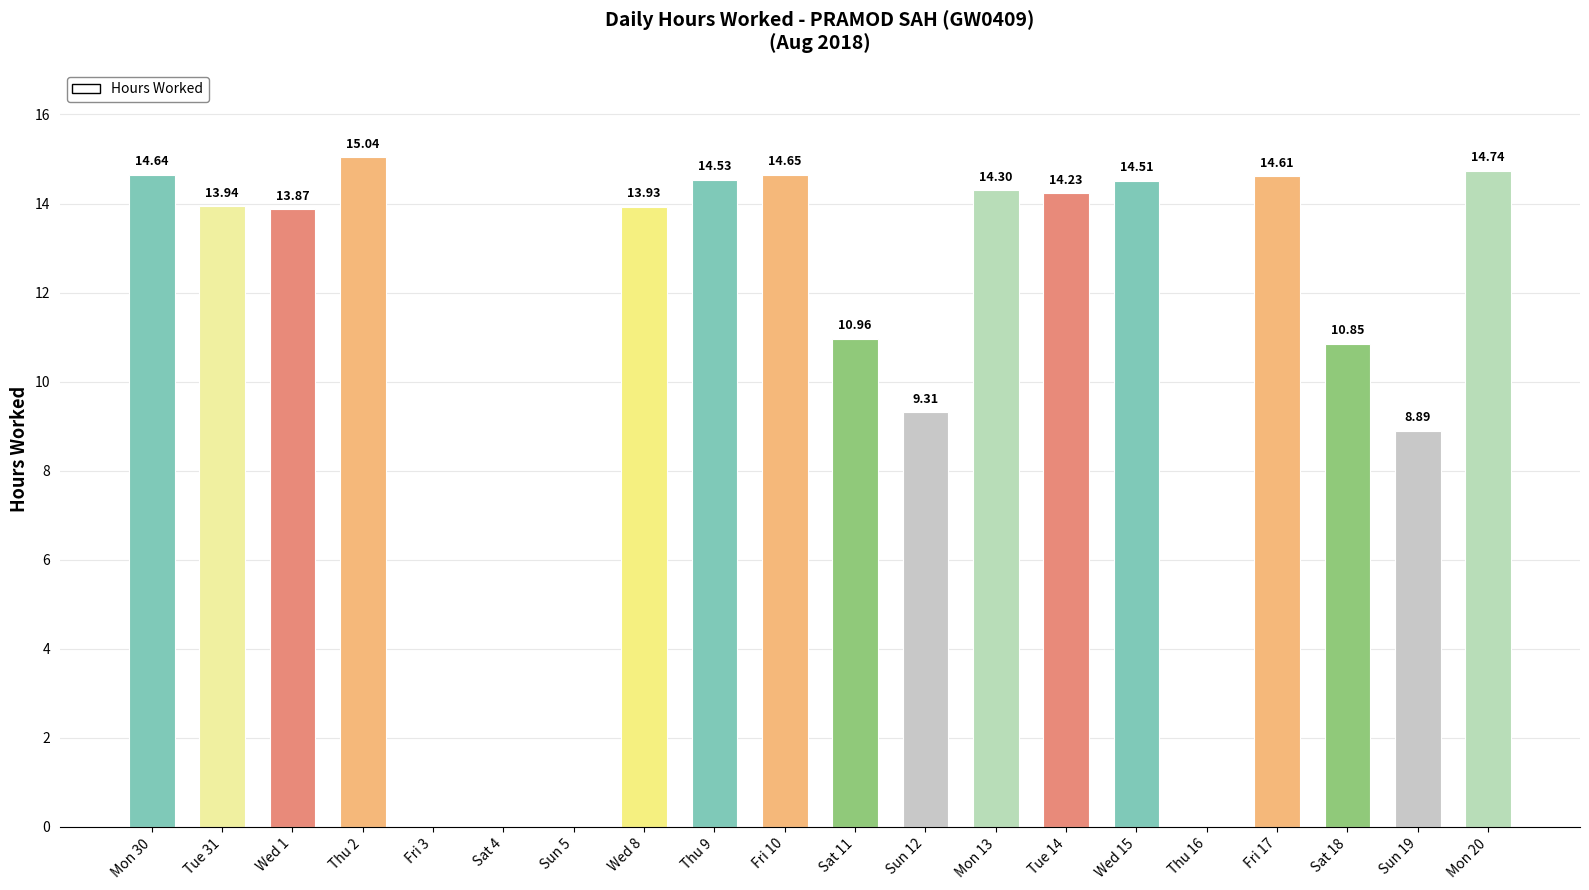

Between Wed 15 and Wed 8, which is larger?

Wed 15